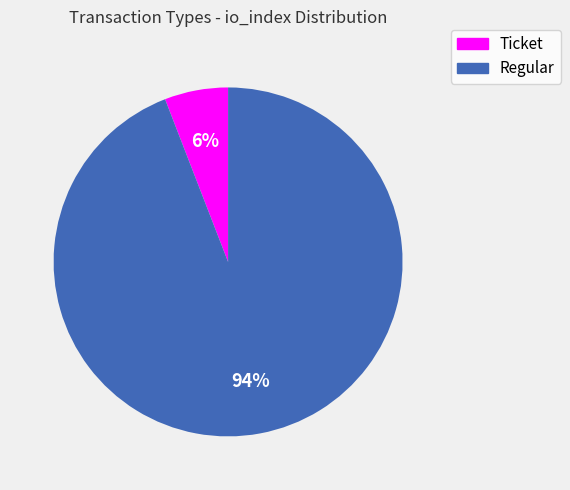

How many segments does this pie chart have?

2